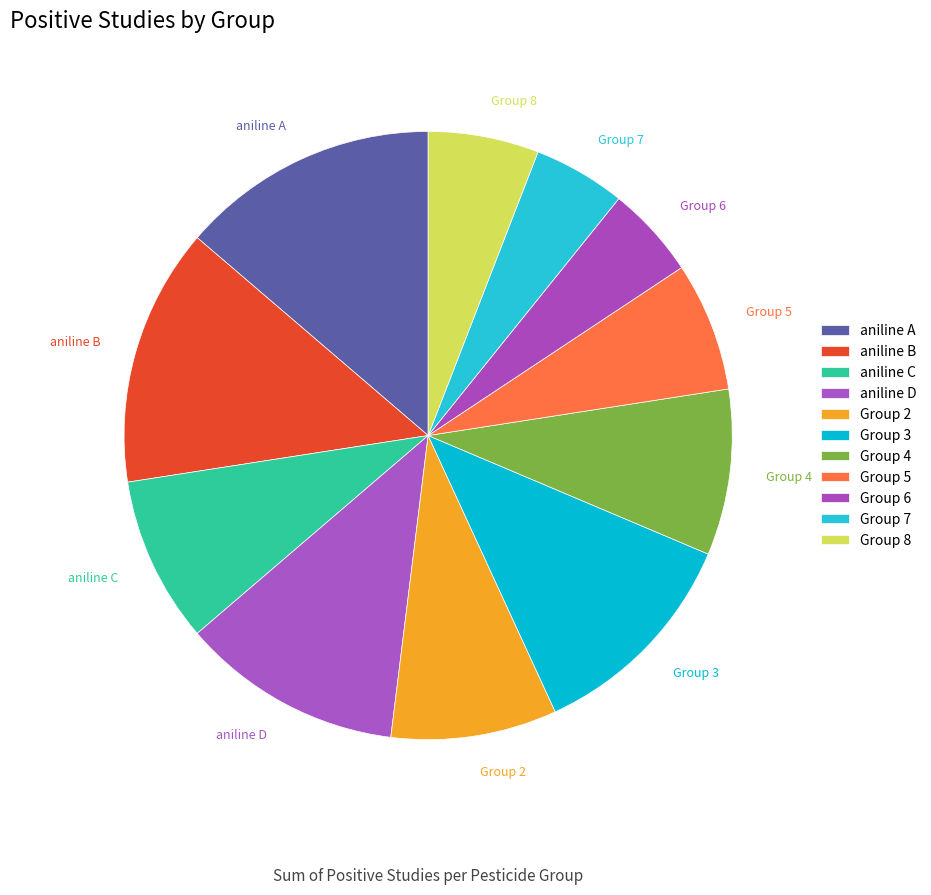

Between Group 5 and aniline D, which is larger?

aniline D